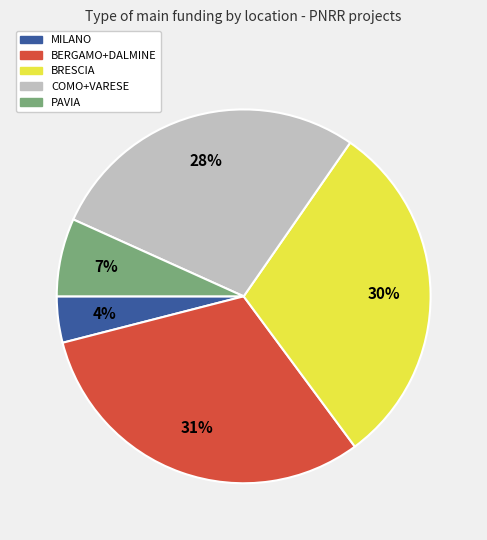

Is there a majority slice in this chart?

No